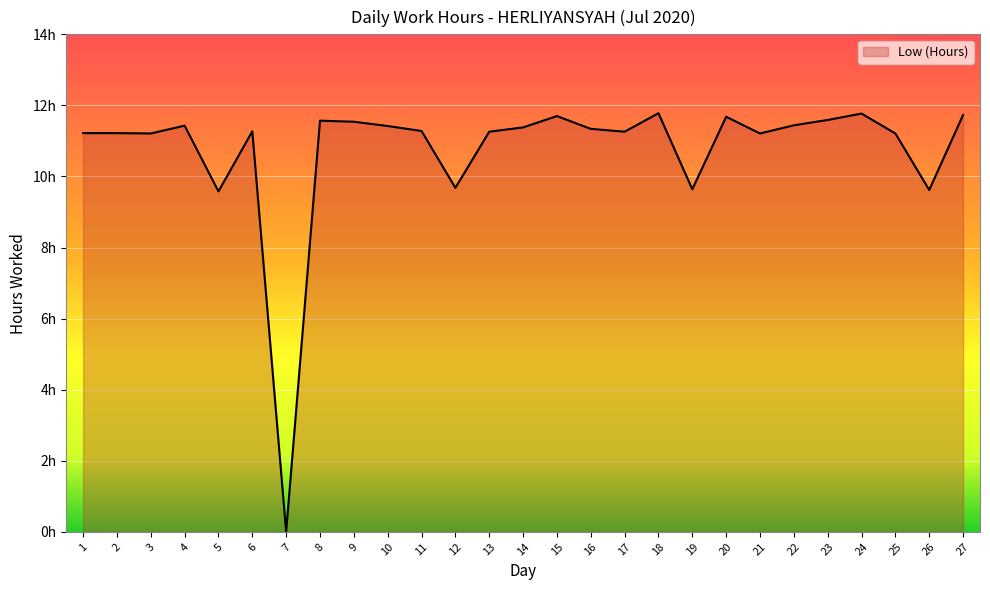

Rank the categories by value from lowest to highest.

7, 5, 26, 19, 12, 3, 21, 25, 1, 2, 13, 17, 6, 11, 16, 14, 10, 4, 22, 9, 8, 23, 20, 15, 27, 24, 18